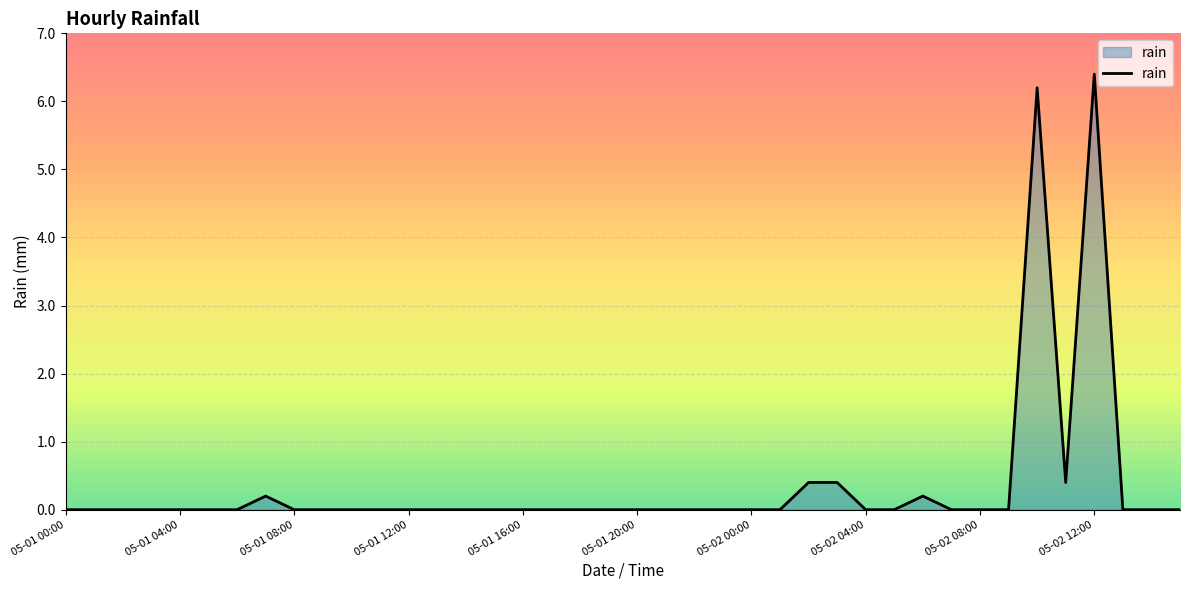

Does the chart have visible grid lines?

Yes